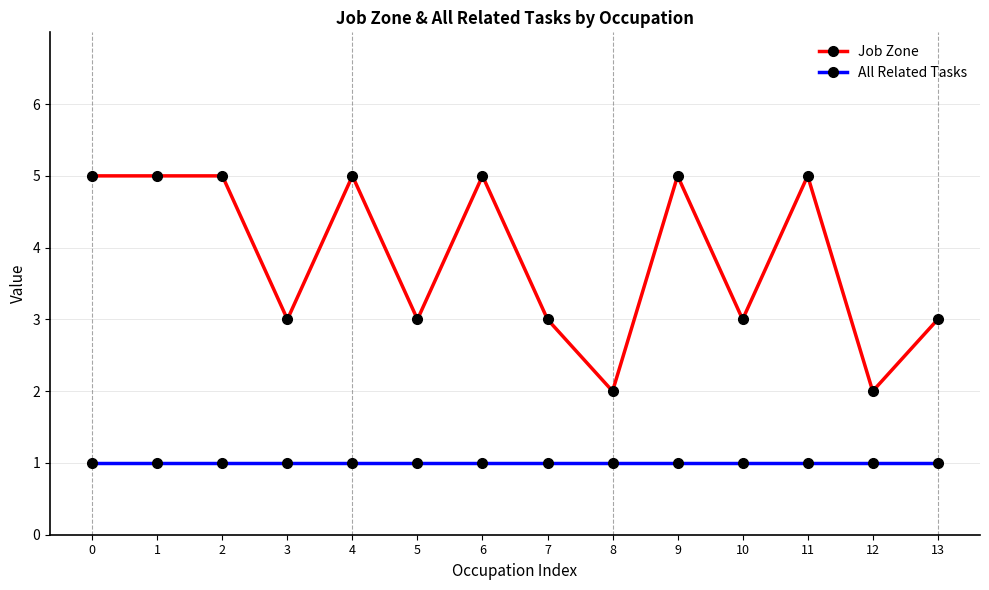

Is the value of All Related Tasks at 5 greater than the value of Job Zone at 3?

No